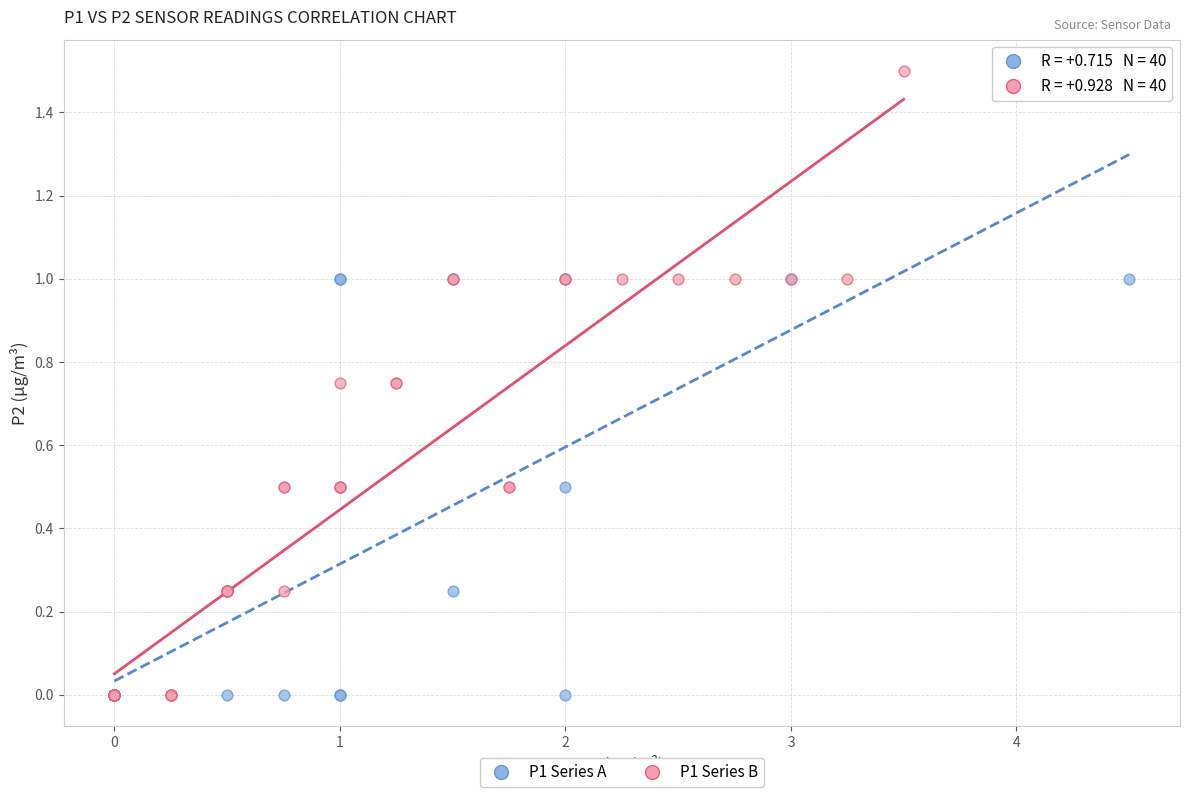

What are all the series names shown in the legend?

P1 Series A, P1 Series B